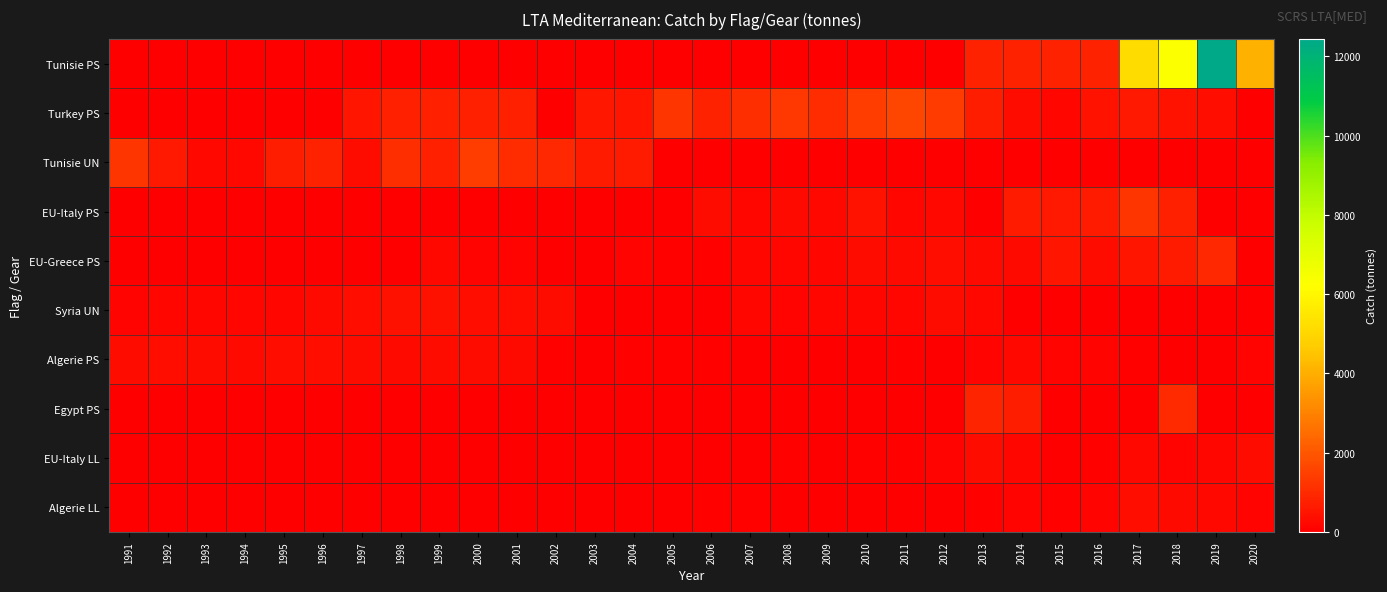

List the series in order of their peak value, lowest first.

EU-Italy LL, Algerie PS, Algerie LL, Syria UN, EU-Greece PS, Egypt PS, EU-Italy PS, Tunisie UN, Turkey PS, Tunisie PS